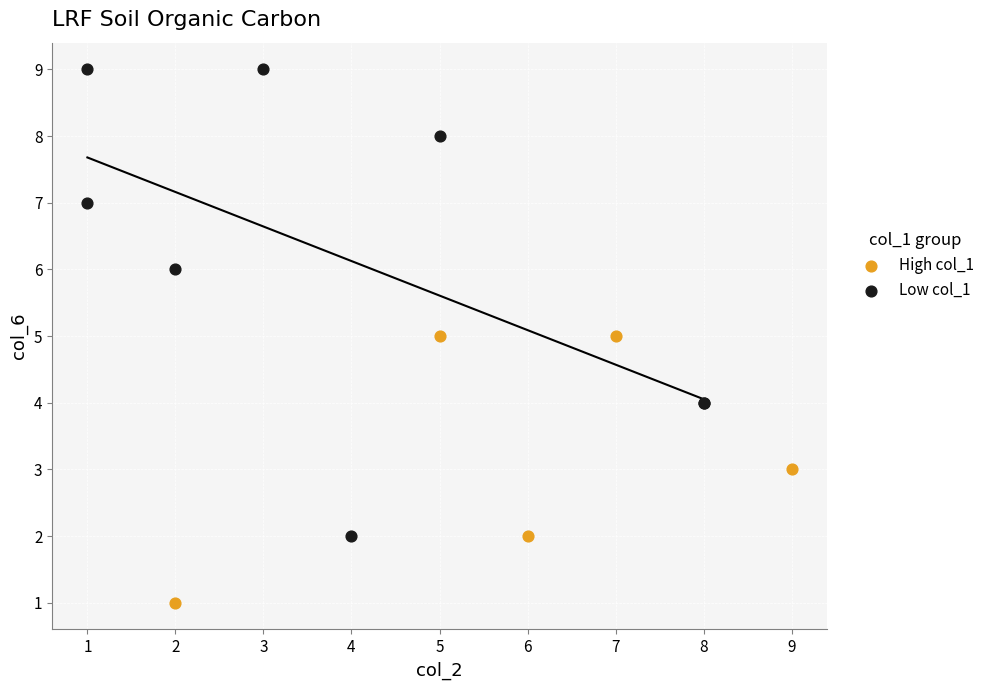

Which series reaches the minimum Y coordinate?

High col_1